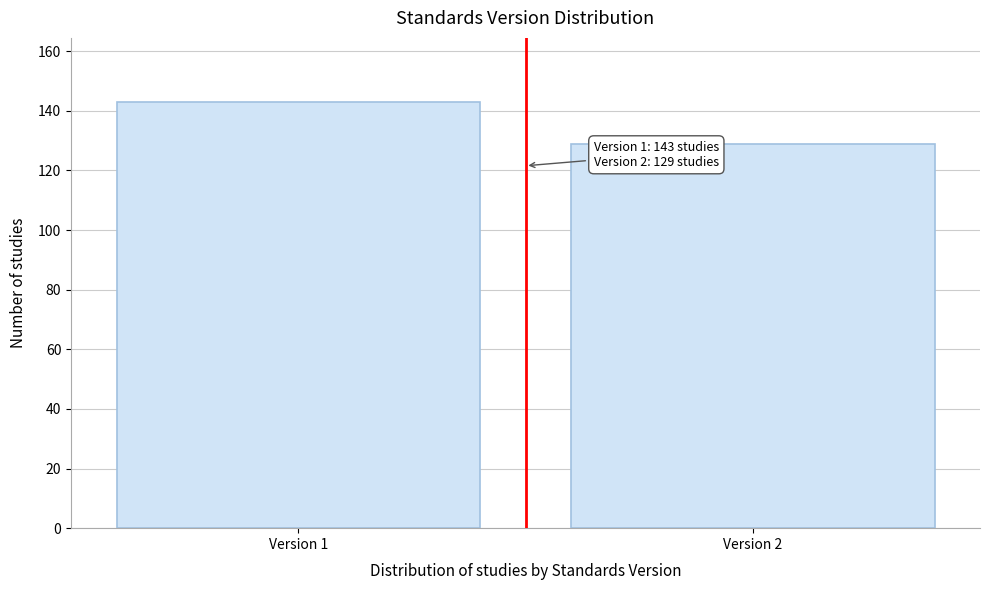

Reading left to right, transcribe all the data shown in this chart.

143	129